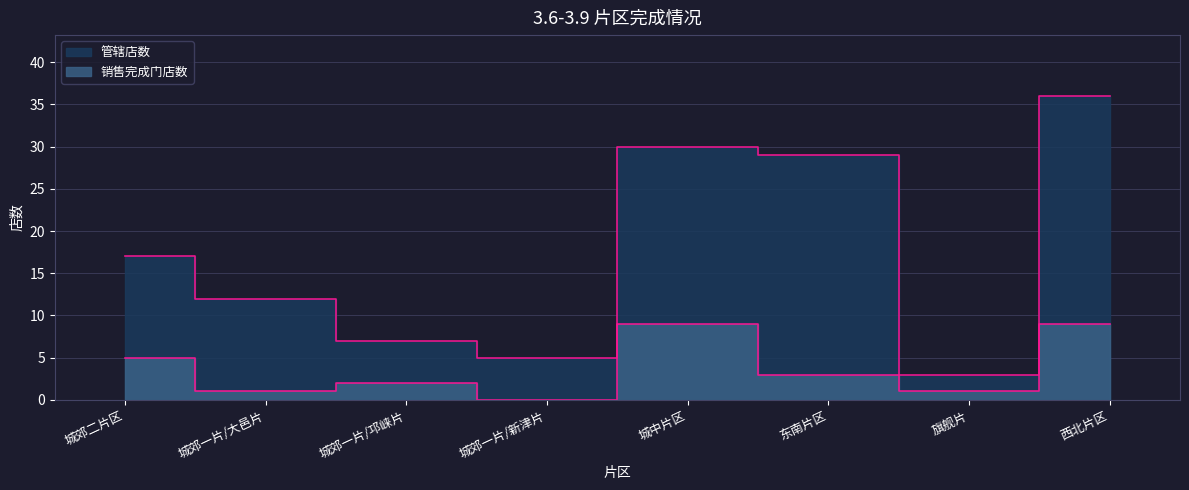

Which category has the lowest value in the 管辖店数 series?

旗舰片